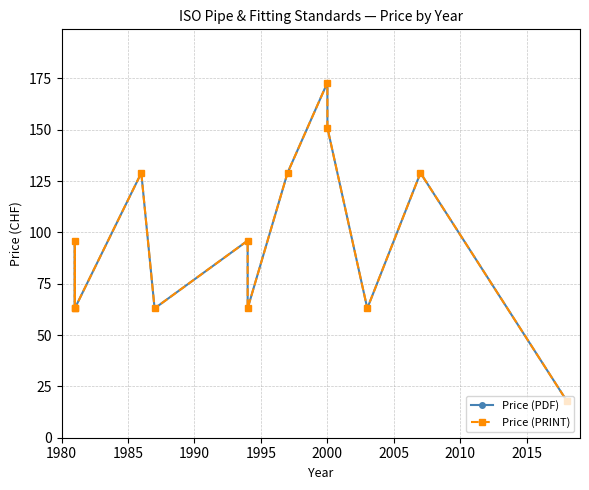

True or false: Price (PRINT) has more than 2 points higher than both neighbors.

True